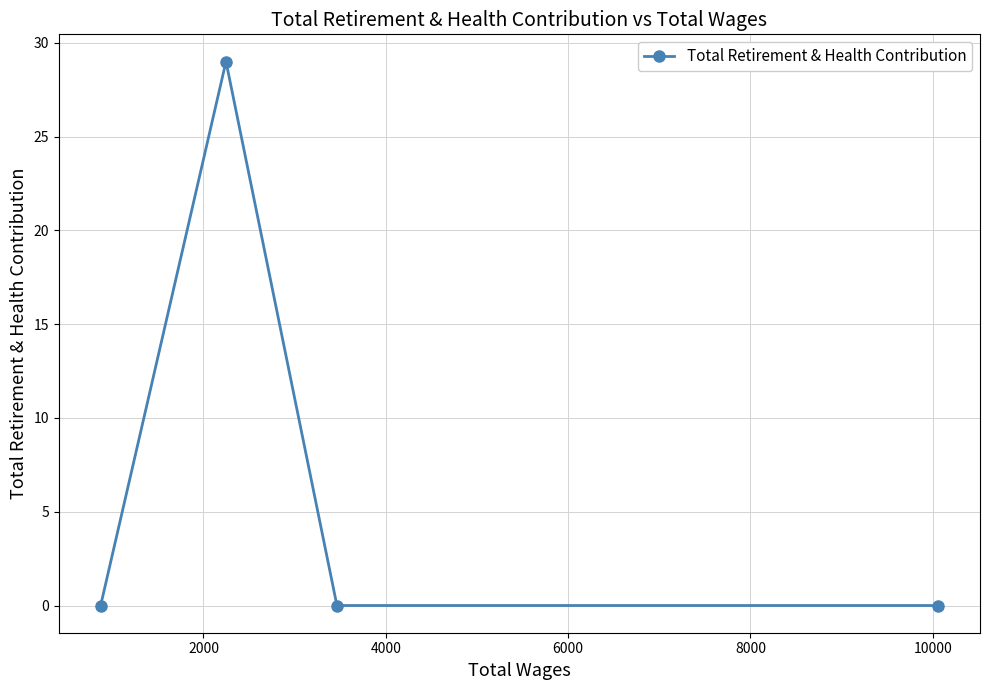

What is the value of the 2nd point from the left?

29